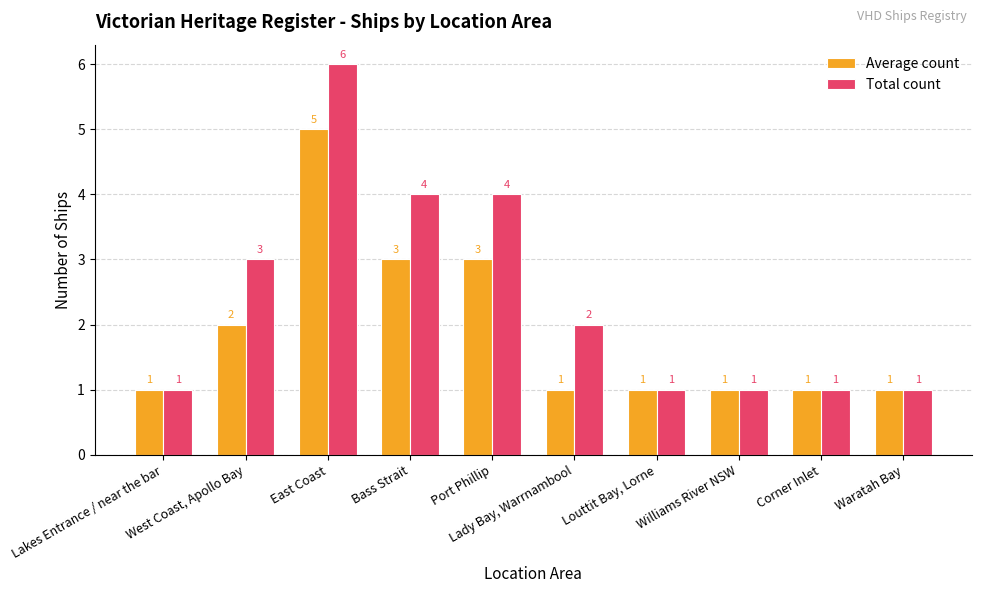

Which series has the largest range (max minus min)?

Total count